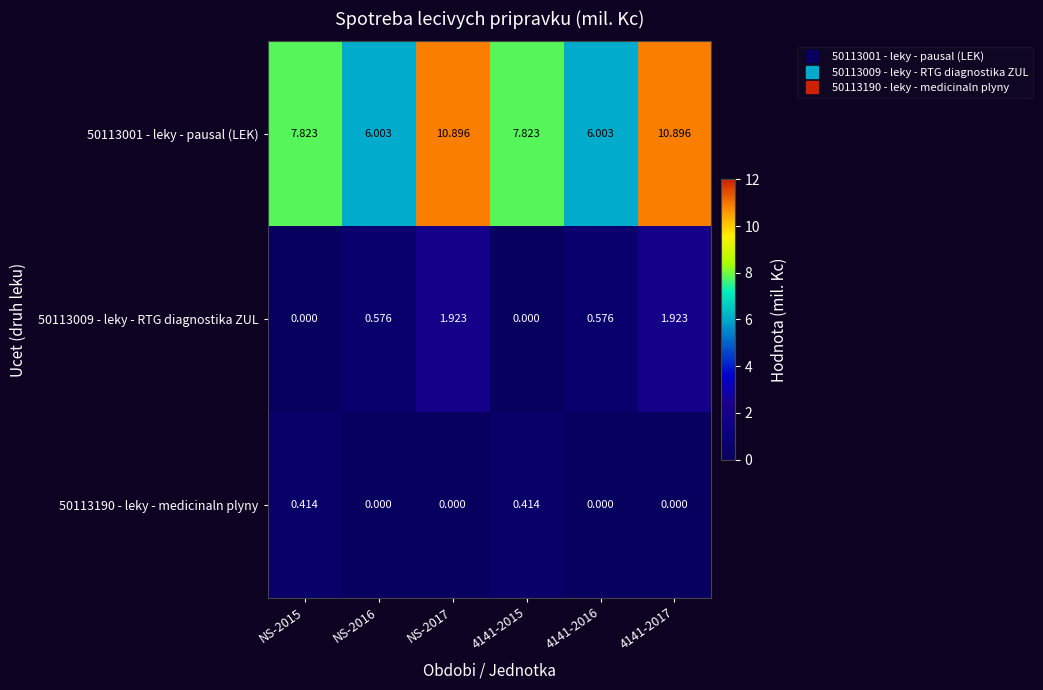

Reading left to right, list all the values displayed in this chart.

50113001 - leky - pausal (LEK): NS-2015=7.8	NS-2016=6.0	NS-2017=10.9	4141-2015=7.8	4141-2016=6.0	4141-2017=10.9
50113009 - leky - RTG diagnostika ZUL: NS-2015=0.0	NS-2016=0.6	NS-2017=1.9	4141-2015=0.0	4141-2016=0.6	4141-2017=1.9
50113190 - leky - medicinaln plyny: NS-2015=0.4	NS-2016=0.0	NS-2017=0.0	4141-2015=0.4	4141-2016=0.0	4141-2017=0.0